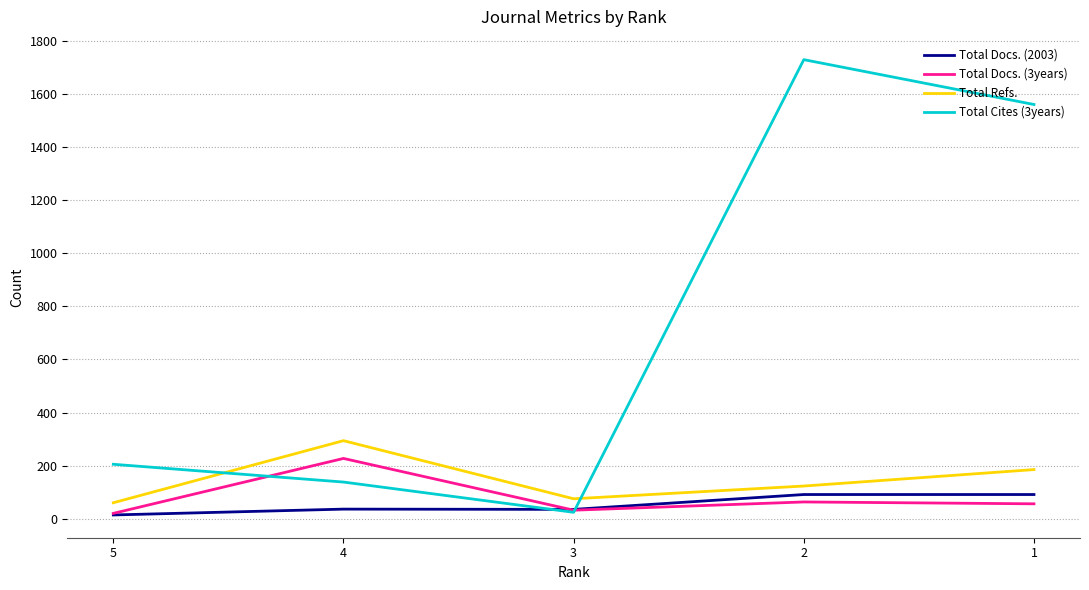

The value of Total Docs. (3years) at 1 is 56. True or false?

True